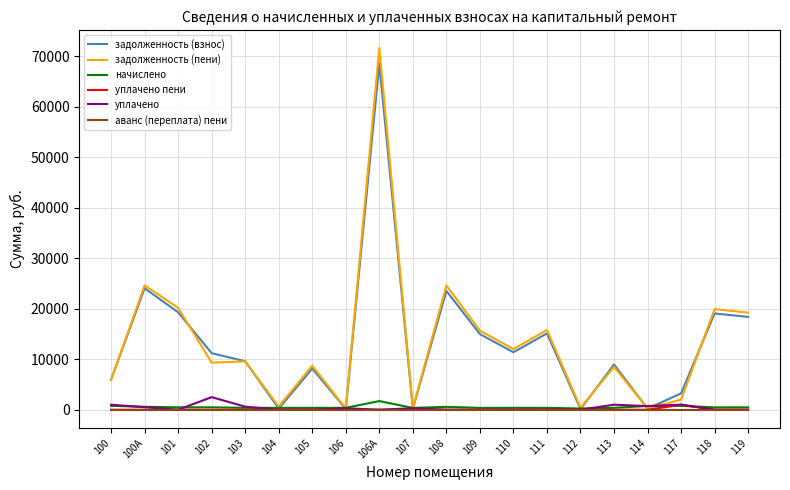

Which series has the largest range (max minus min)?

задолженность (пени)